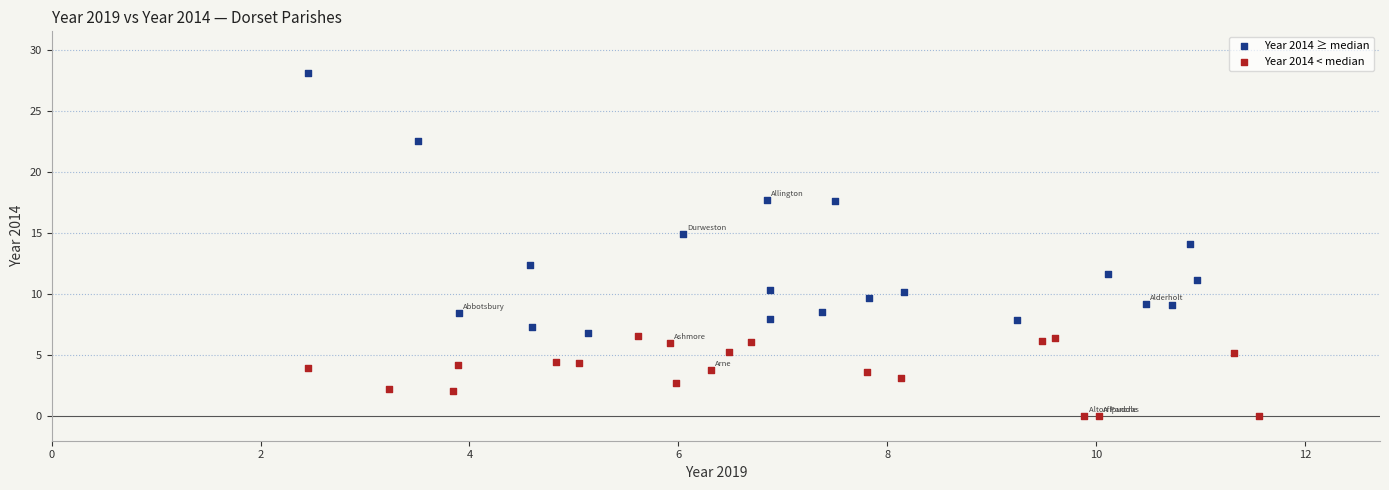

What are all the series names shown in the legend?

Year 2014 ≥ median, Year 2014 < median